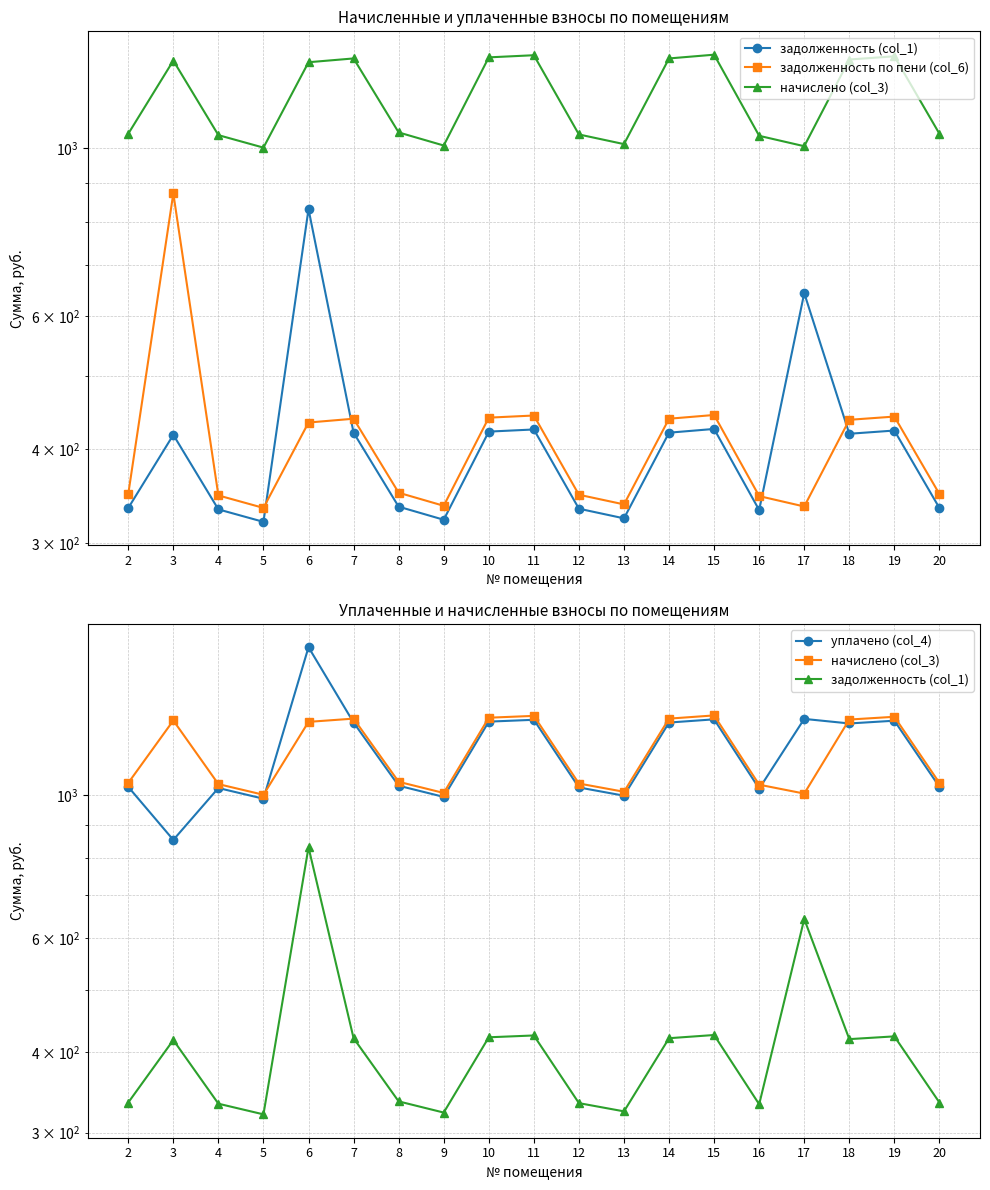

At 12, list the series in order from smallest to largest.

задолженность (col_1), задолженность по пени (col_6), уплачено (col_4), начислено (col_3)